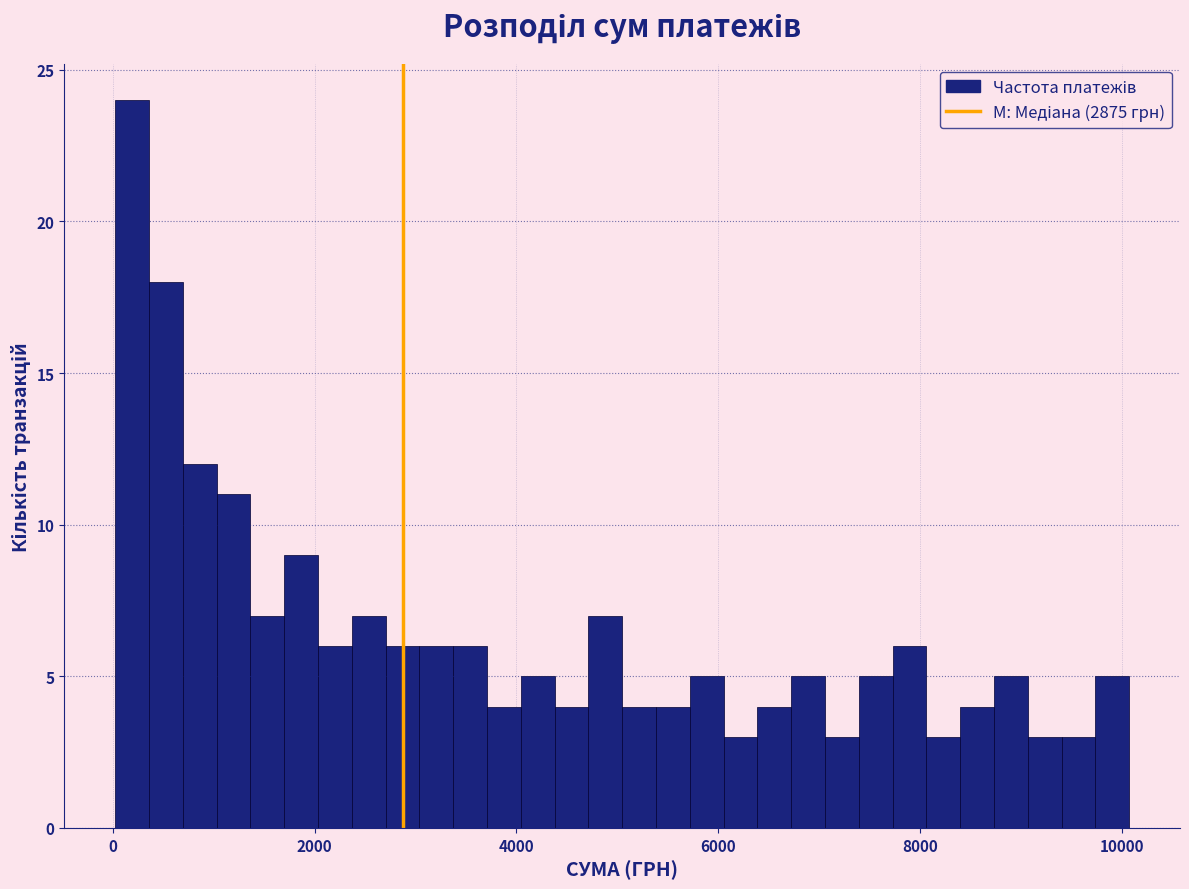

Read against the x-axis, roughly where is the centre of the tallest bar?

200